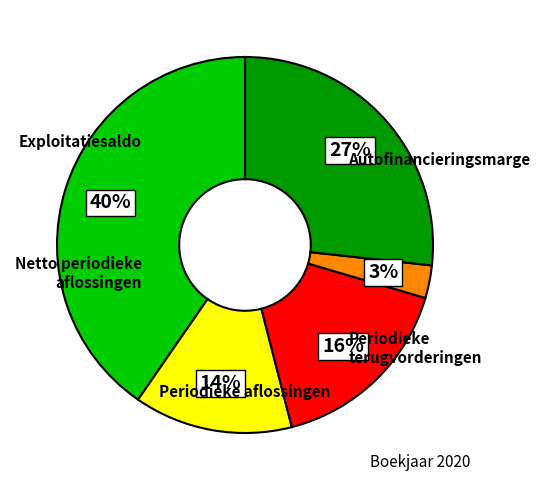

Is there any slice that represents more than half of the pie?

No